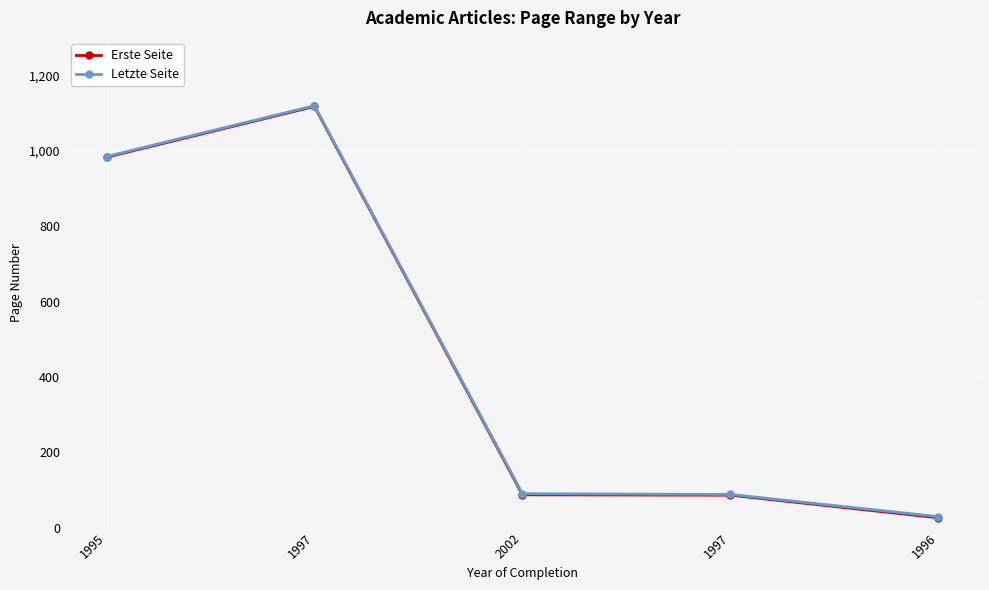

At which label is Erste Seite closest to 572?

1995